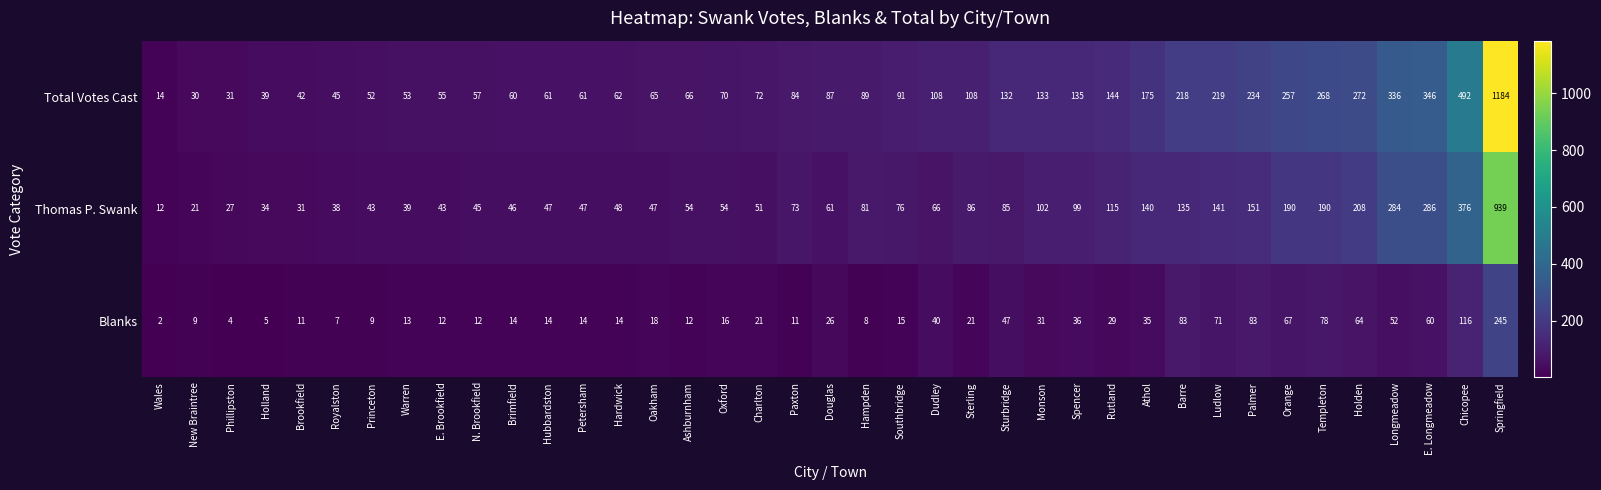

Is it true that Total Votes Cast equals 22 at Royalston?

False